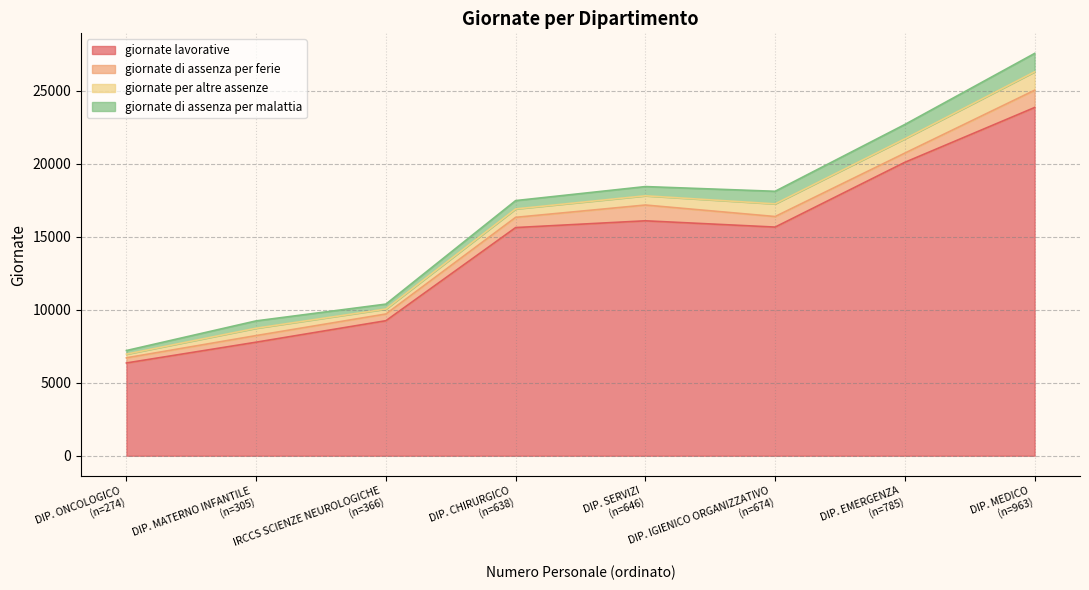

What is the highest value of the giornate lavorative series?

23855